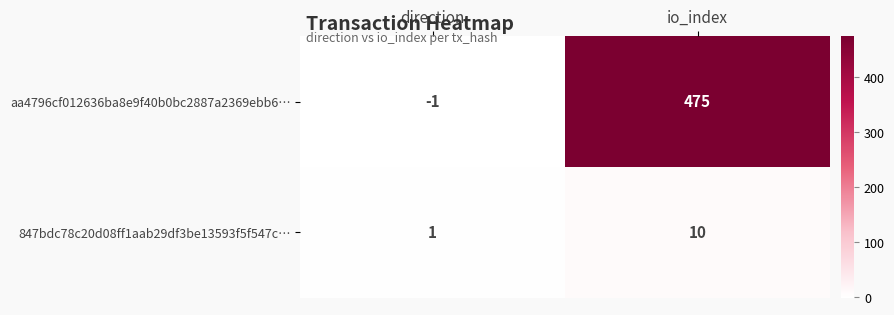

Rank the series at direction from lowest to highest value.

aa4796cf012636ba8e9f40b0bc2887a2369ebb6…, 847bdc78c20d08ff1aab29df3be13593f5f547c…